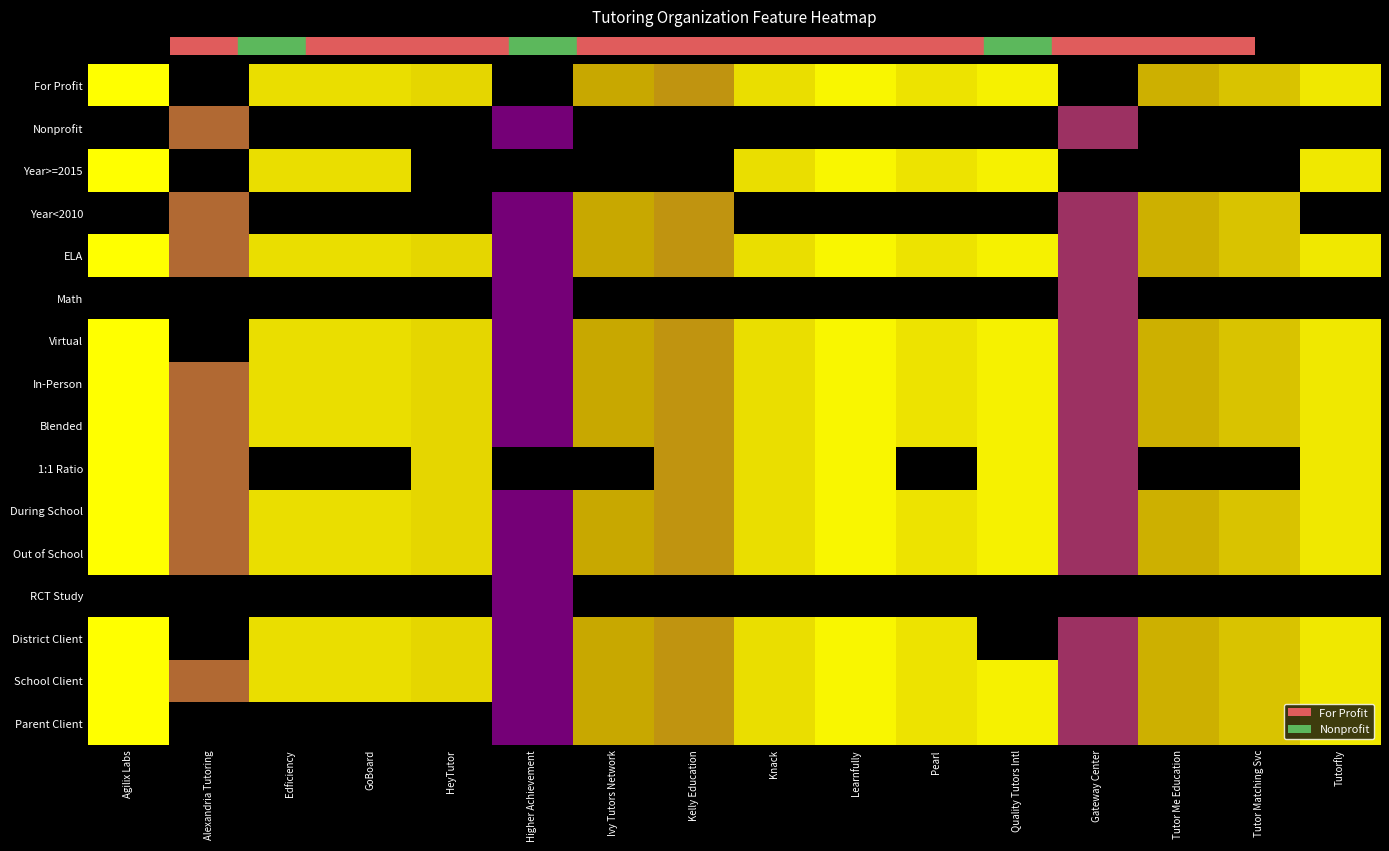

At which category is the sum across all series the highest?

Agilix Labs